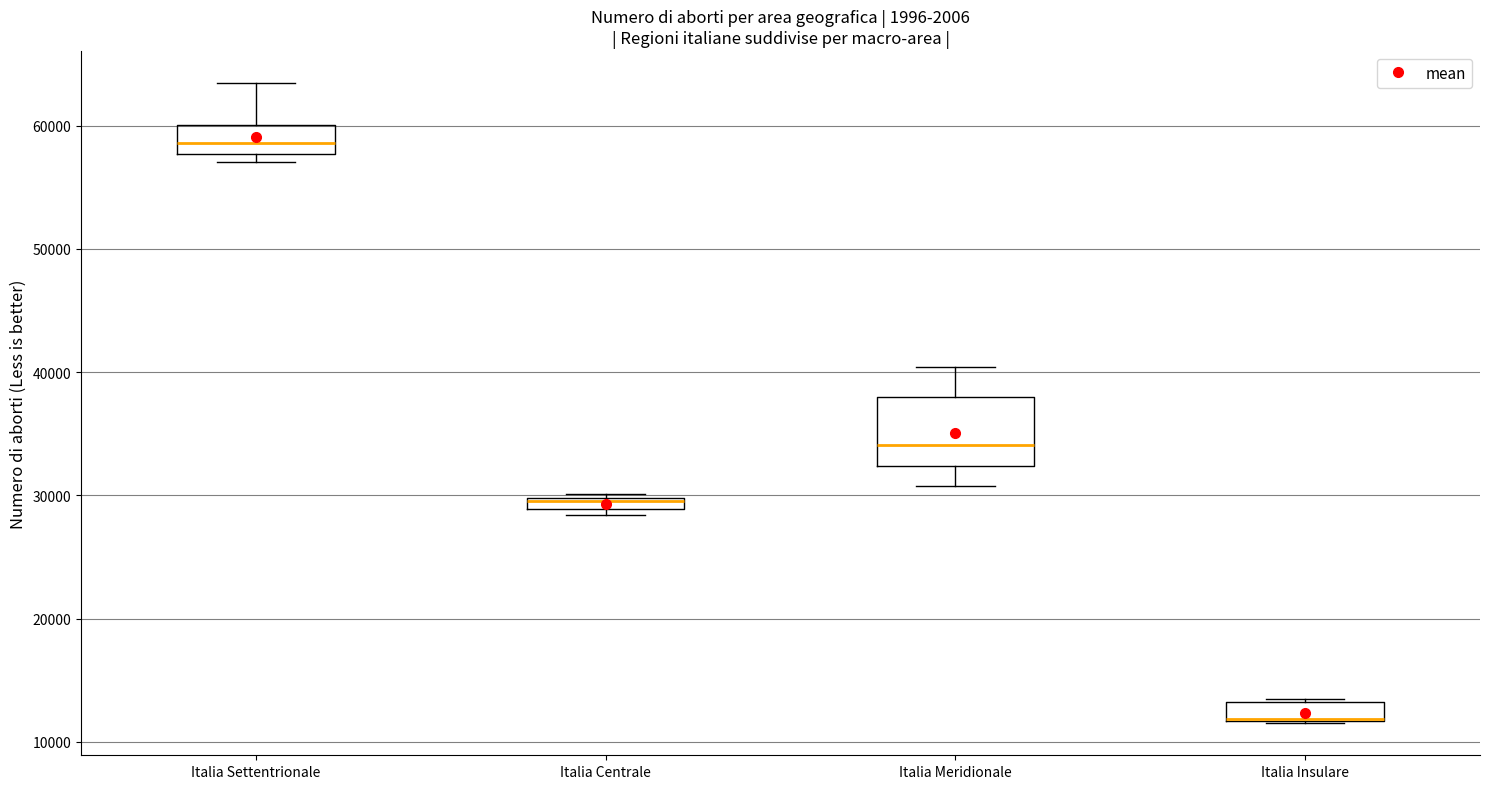

Comparing the boxes themselves (not the whiskers), which one is the tallest?

Italia Meridionale